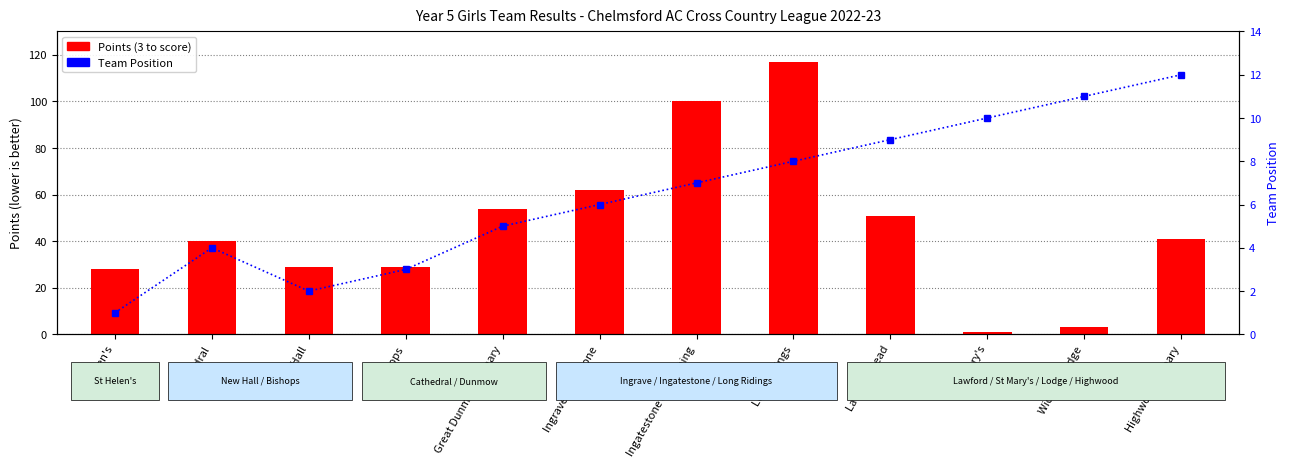

Is it true that Points (3 to score) equals 28 at St Helen's?

True